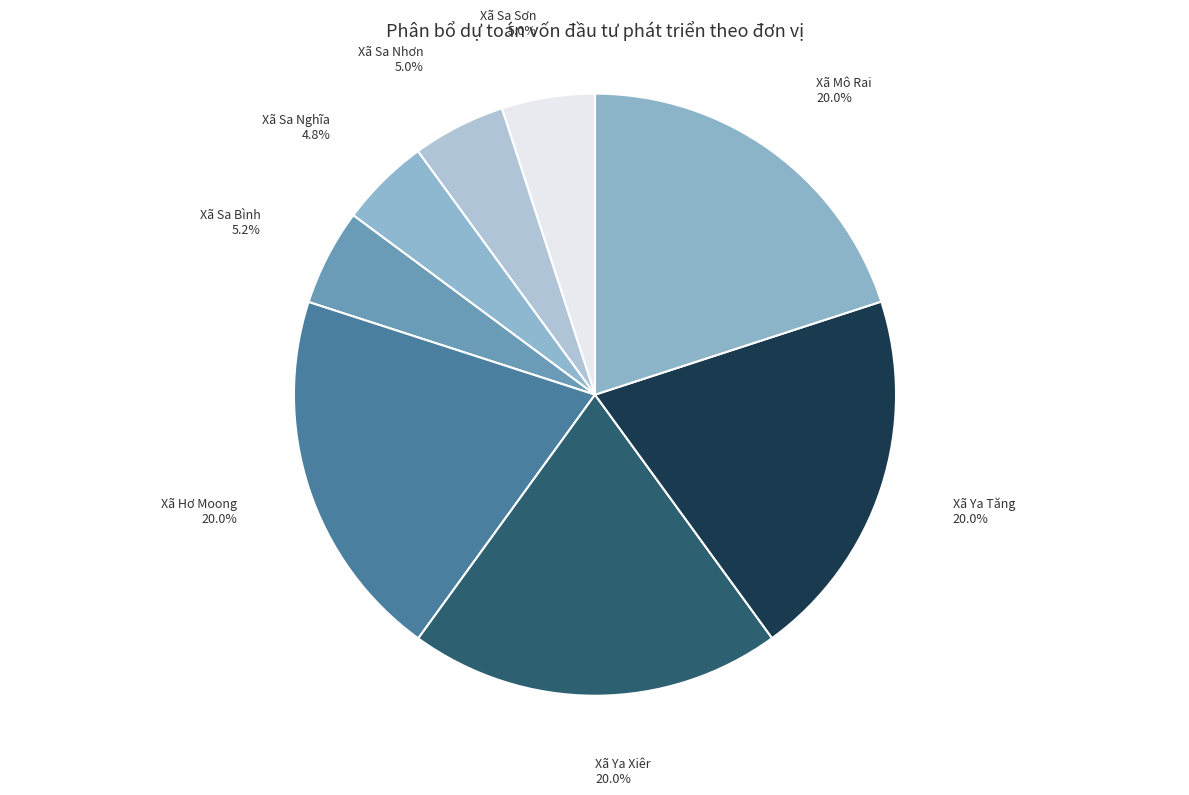

What percentage is NOT represented by Xã Ya Xiêr?

80.0%